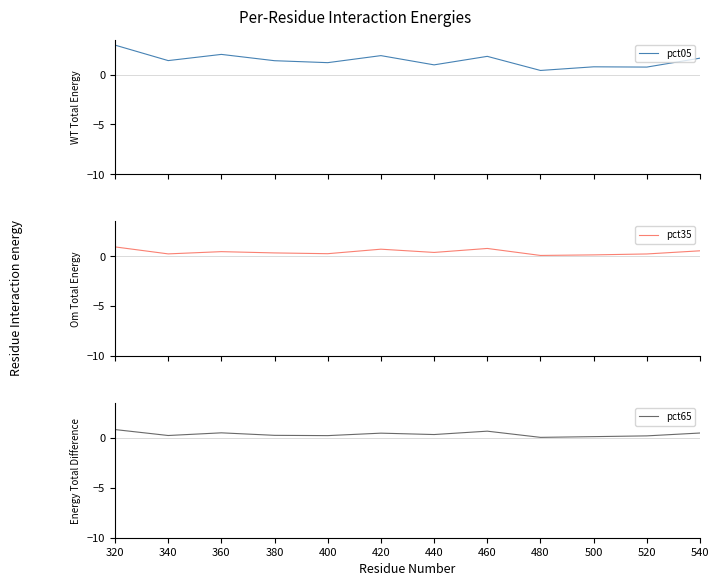

True or false: pct65 and pct05 cross at least once.

False